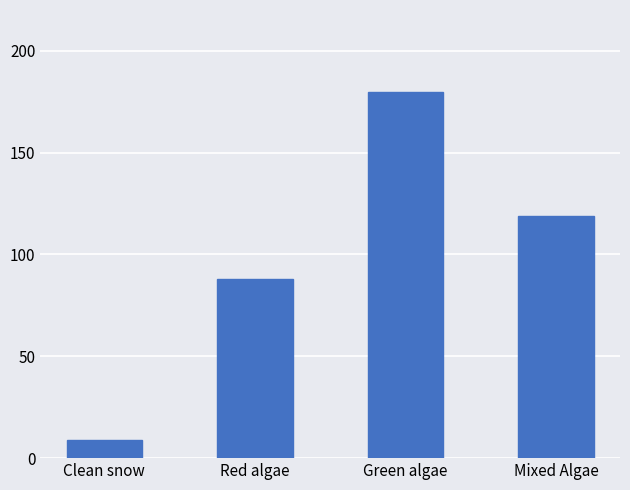

True or false: the data shows 8.8 at Clean snow.

True